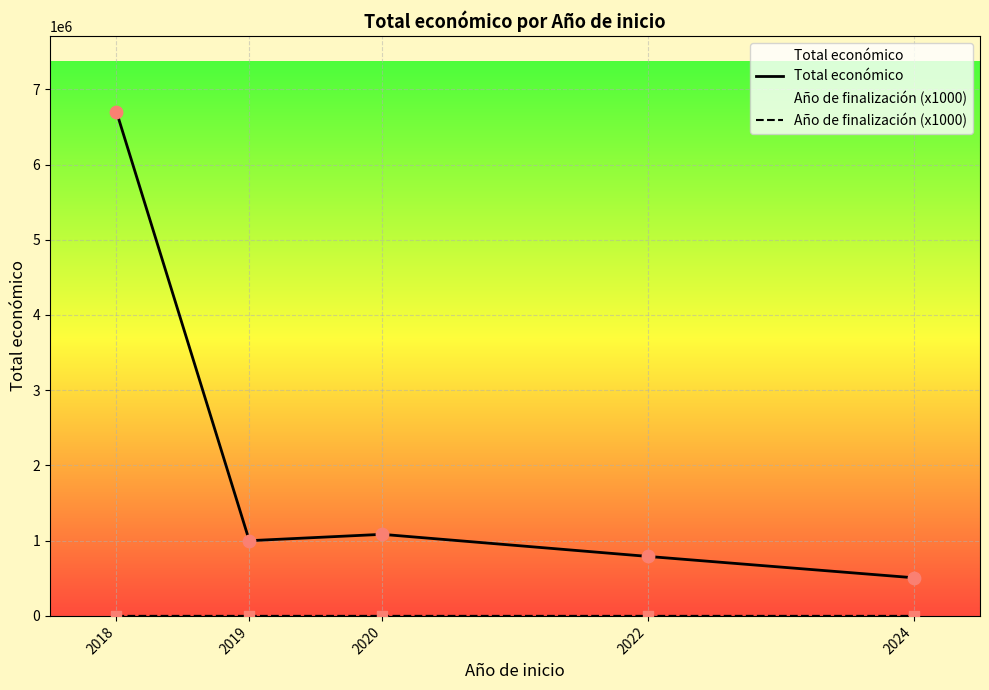

Which series contains the highest Y value?

Total económico